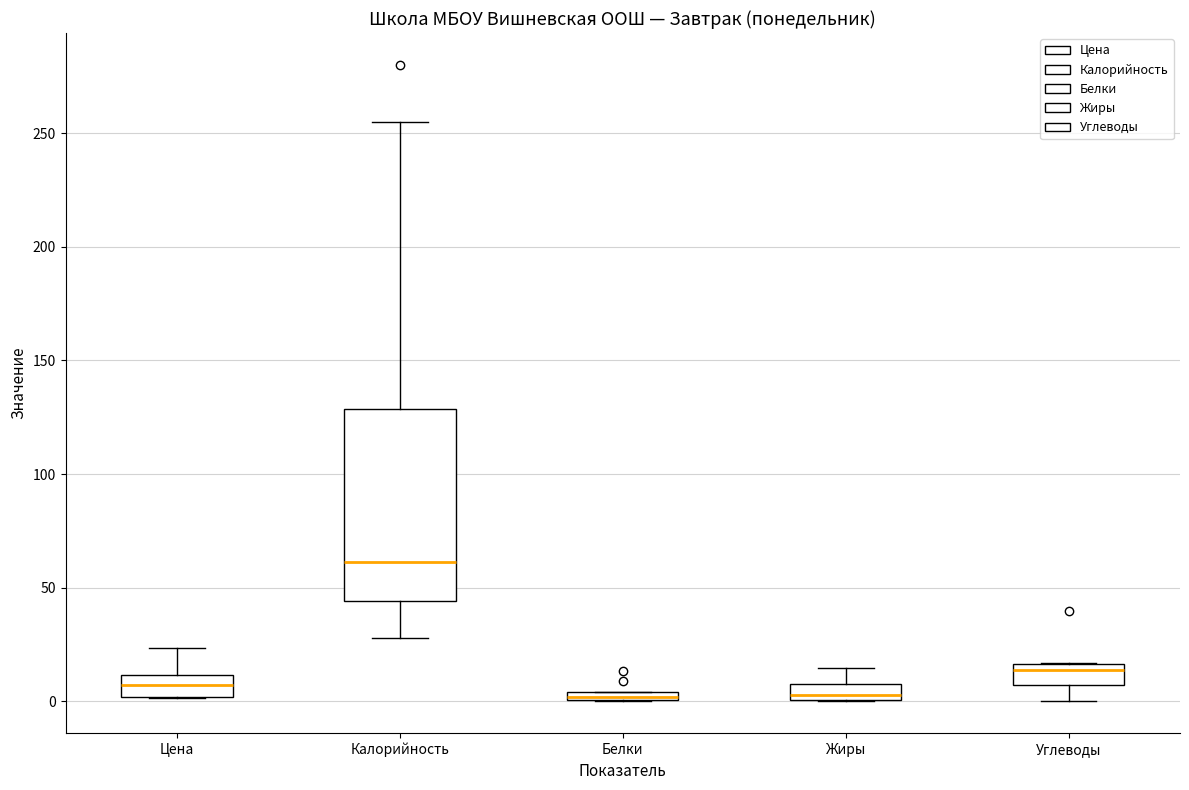

Where does the upper whisker of the box for Цена end on the y-axis? The values are not printed on the chart, so give them approximately, as read against the axis.

25